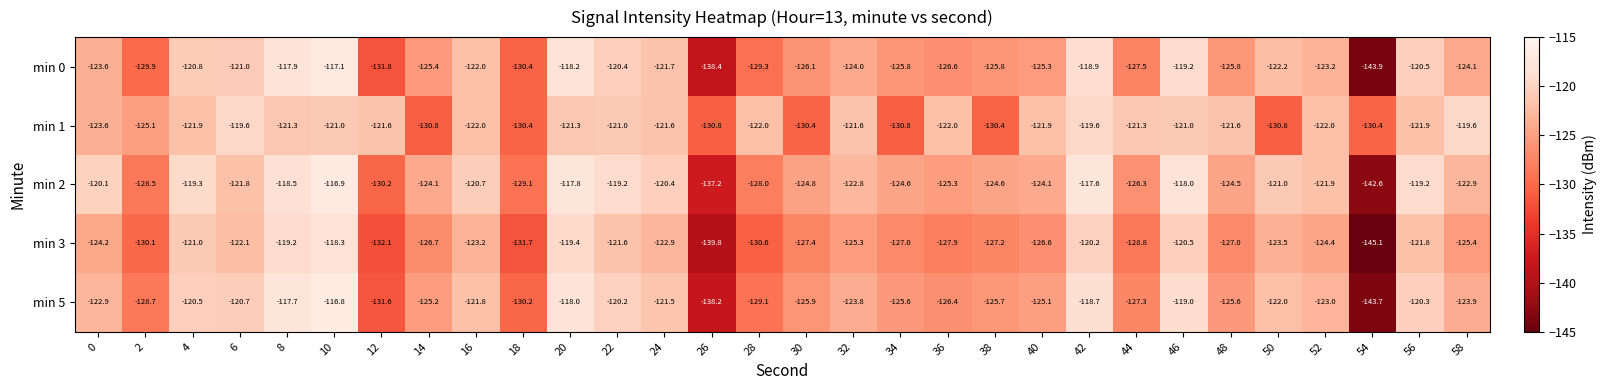

The min 1 series shows -122.0 at 28. True or false?

True